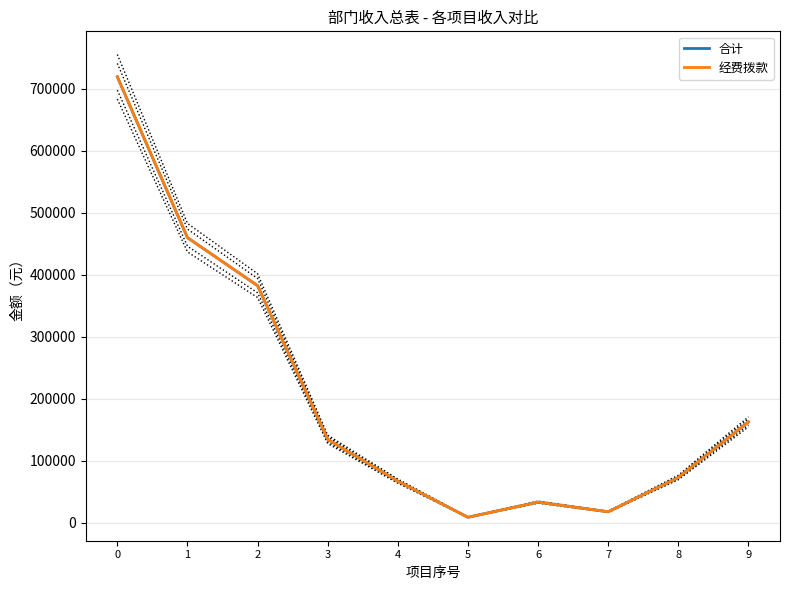

How many interior local valleys does the 合计 series have?

2